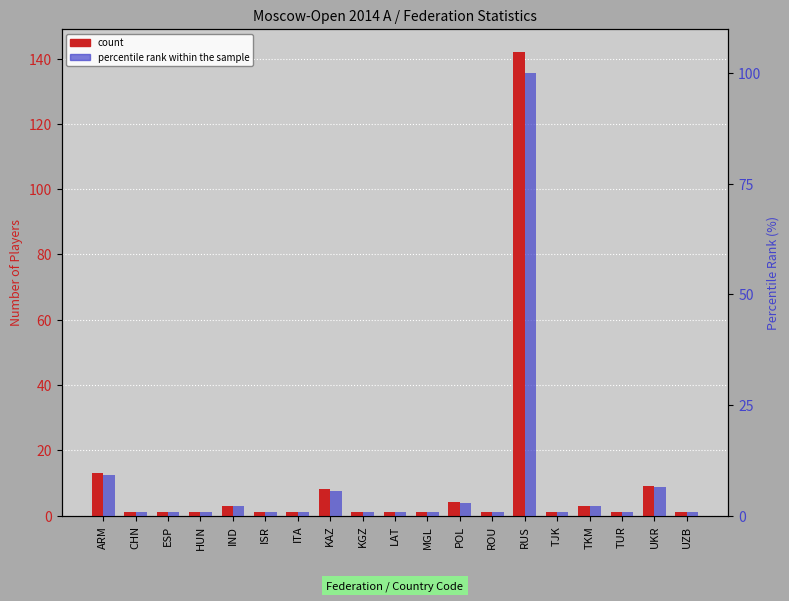

At which category is the sum across all series the highest?

RUS